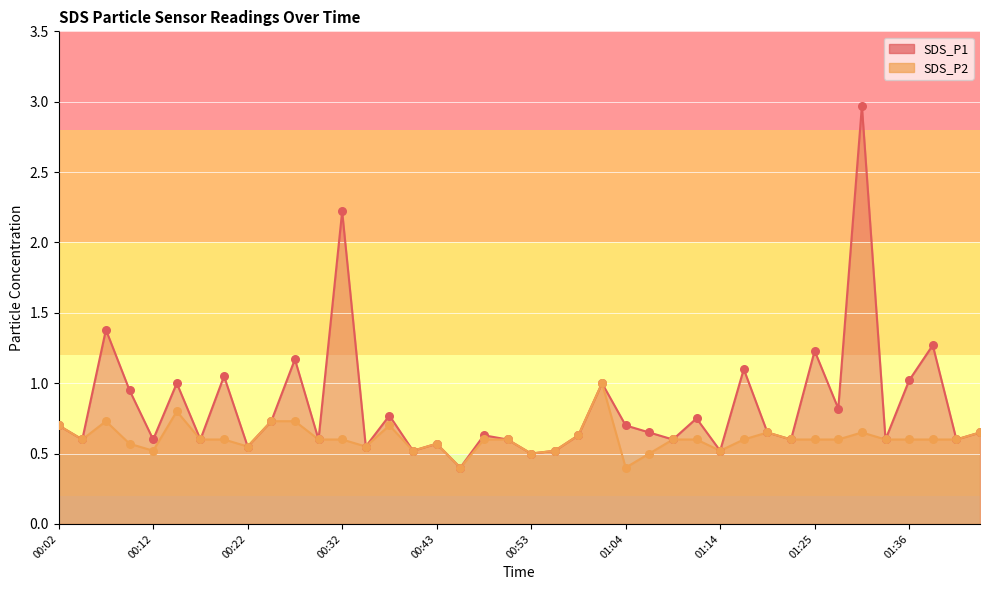

At which category is the sum across all series the highest?

01:30